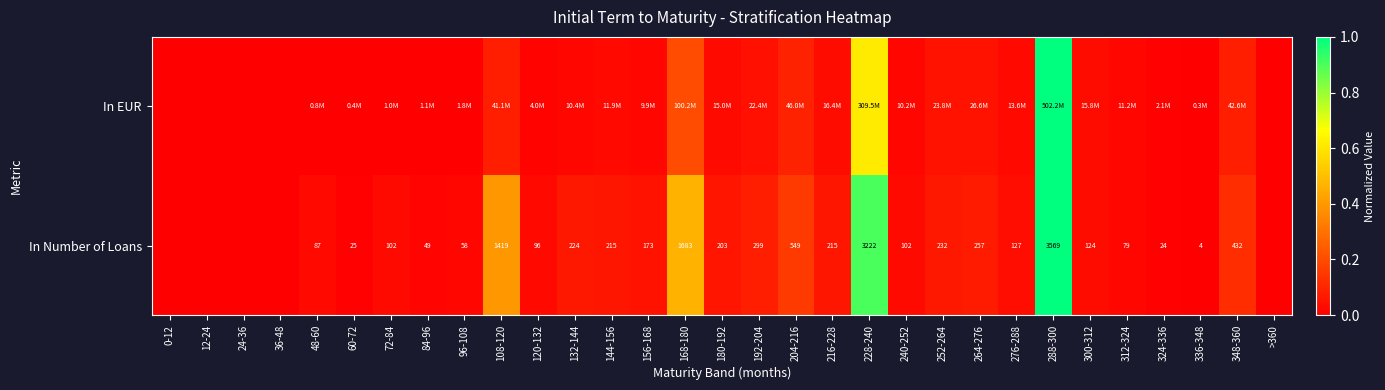

What is the difference between the maximum and minimum values in the In EUR series?

1.0